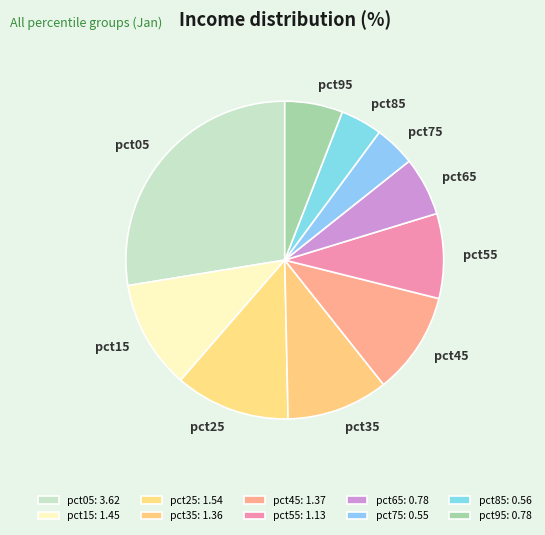

Count the number of slices in the pie.

10